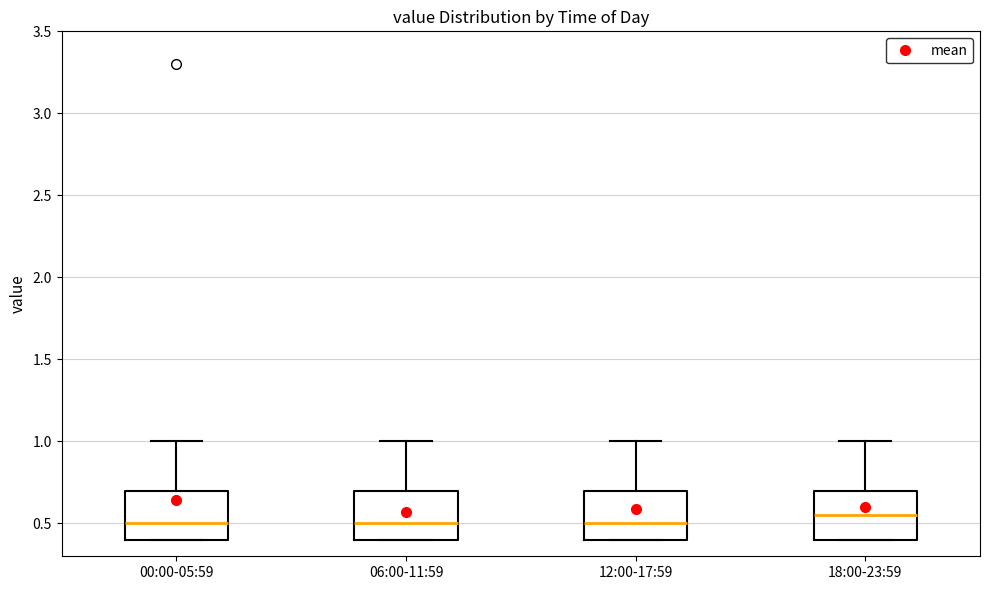

Which box has the highest median line?

18:00-23:59